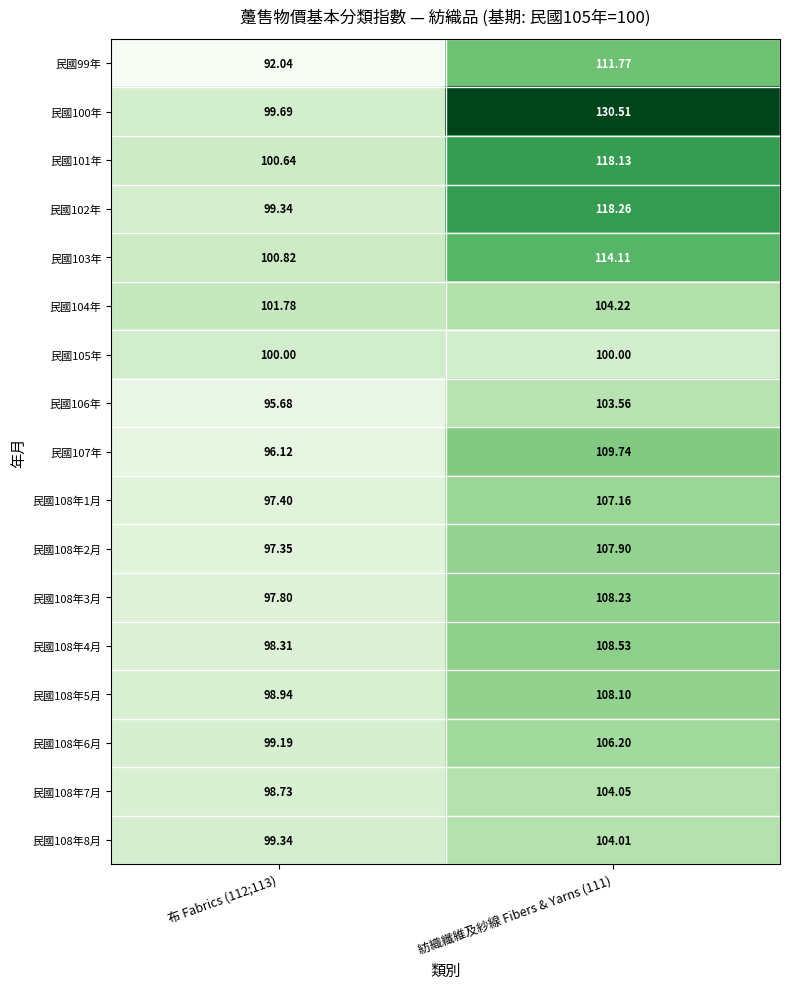

Is the value of 民國108年1月 at 布 Fabrics (112;113) greater than the value of 民國102年 at 布 Fabrics (112;113)?

No